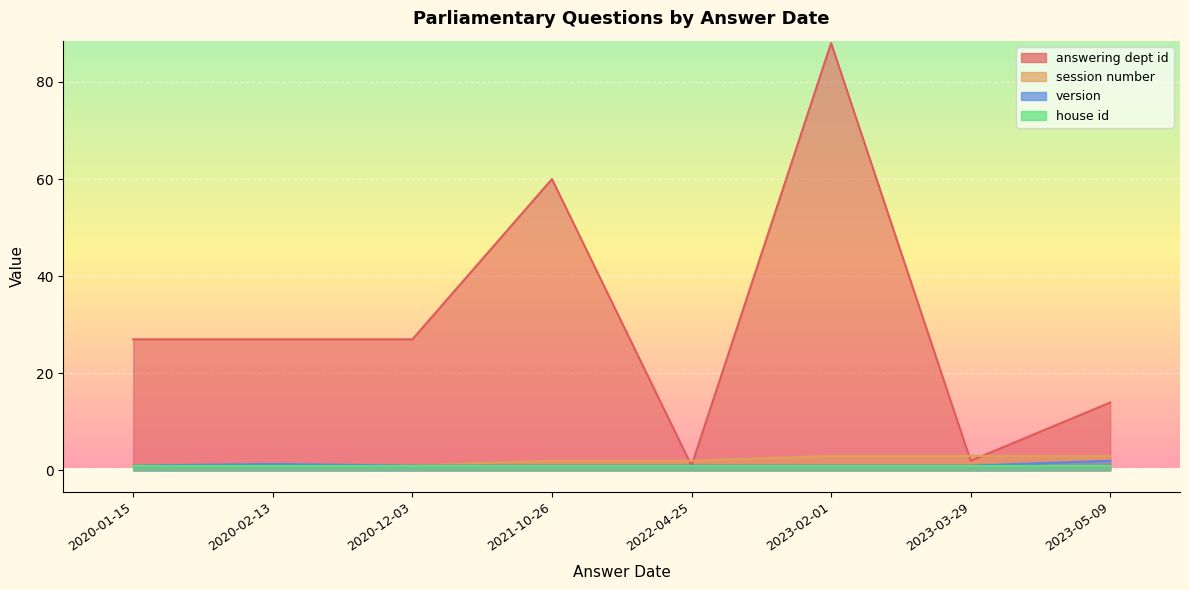

True or false: version and house id intersect in this chart.

False